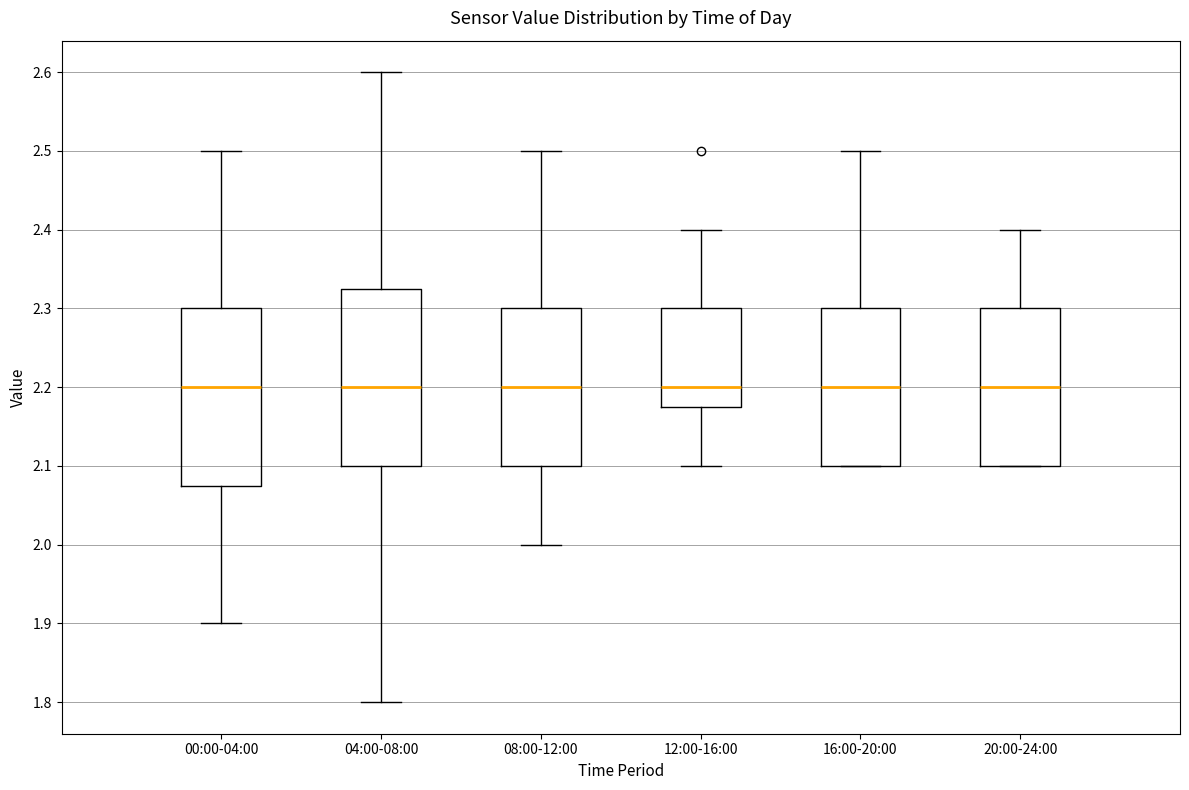

Reading left to right, transcribe this box plot: for each box, give where its median line is, the range the box spans, and where its two whiskers end, as read against the y-axis. The values are not printed on the chart, so give them approximately, as read against the axis.

00:00-04:00: median 2.20, box 2.08 to 2.30, whiskers 1.90 to 2.50
04:00-08:00: median 2.20, box 2.10 to 2.33, whiskers 1.80 to 2.60
08:00-12:00: median 2.20, box 2.10 to 2.30, whiskers 2.00 to 2.50
12:00-16:00: median 2.20, box 2.18 to 2.30, whiskers 2.10 to 2.40
16:00-20:00: median 2.20, box 2.10 to 2.30, whiskers 2.10 to 2.50
20:00-24:00: median 2.20, box 2.10 to 2.30, whiskers 2.10 to 2.40